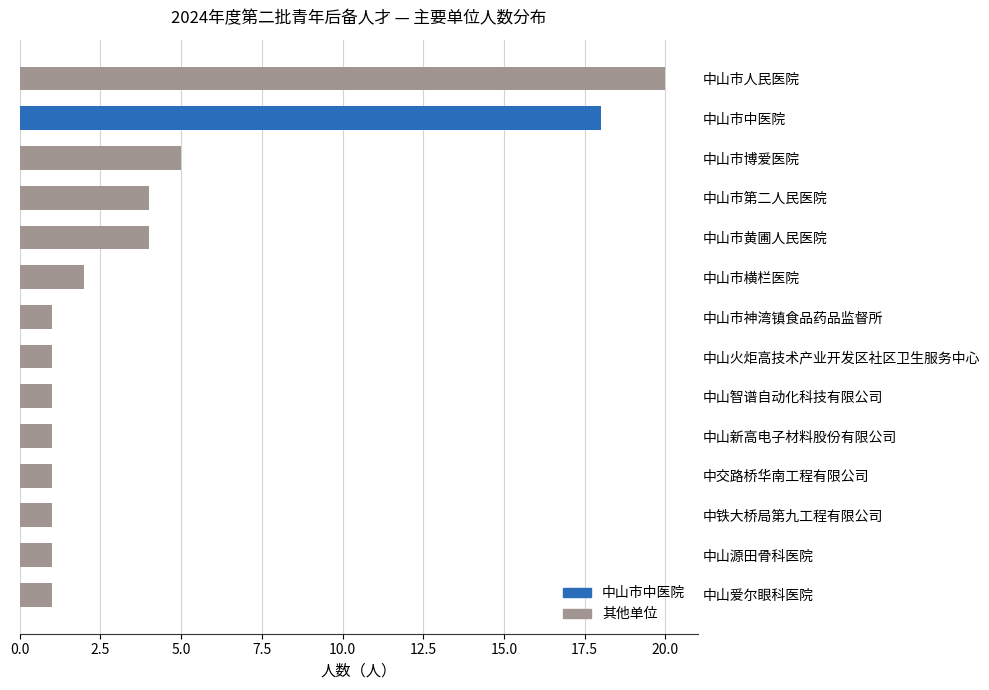

What is the smallest value displayed?

1